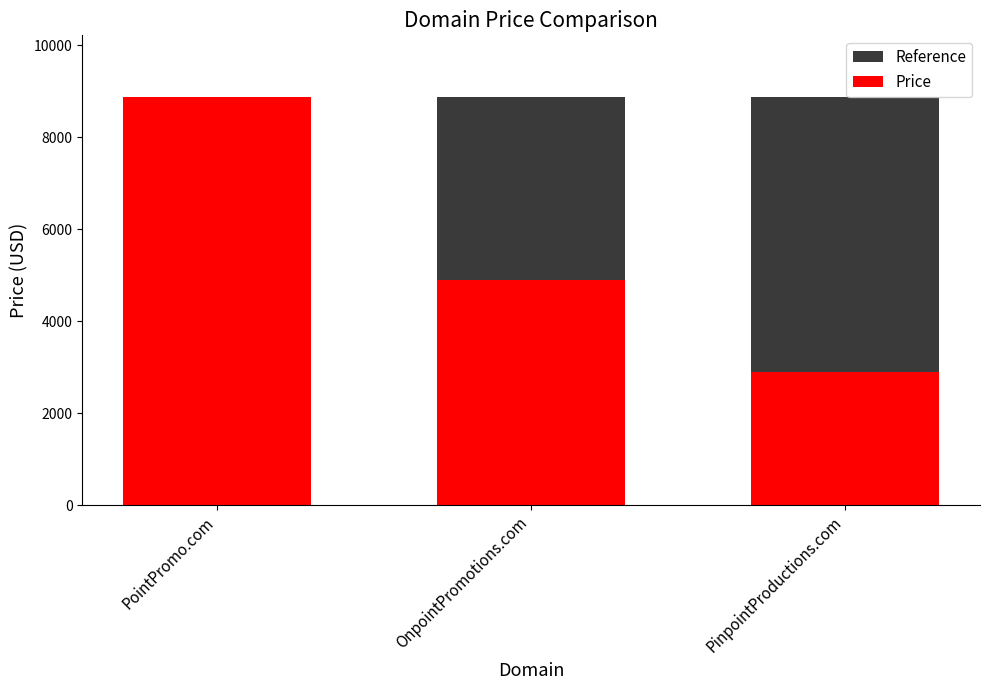

What is the sum of the Price values at PointPromo.com and PinpointProductions.com?

11776